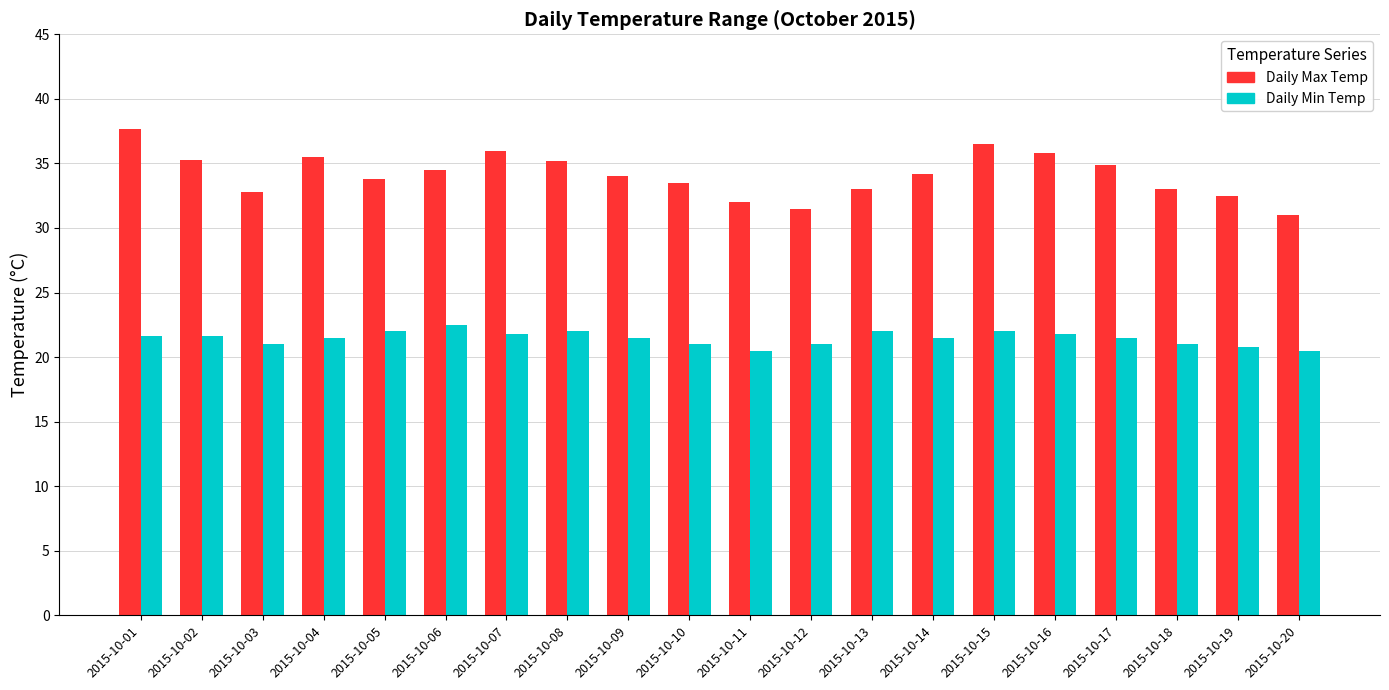

How many bars are there in each group?

2